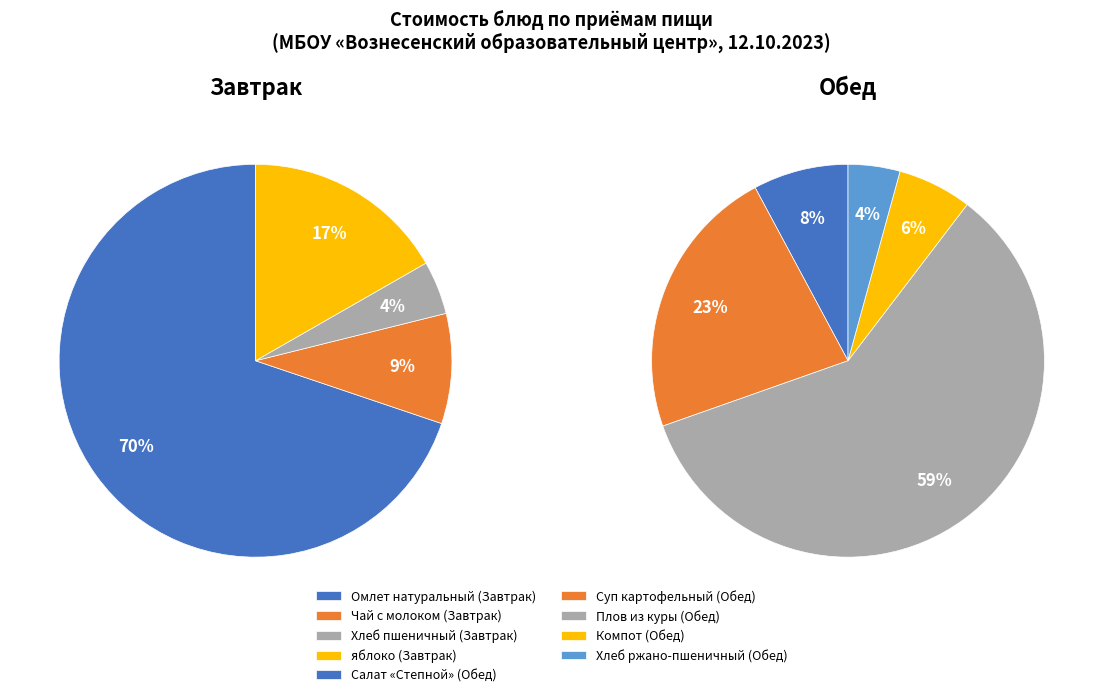

What is the smallest slice in the pie chart?

4